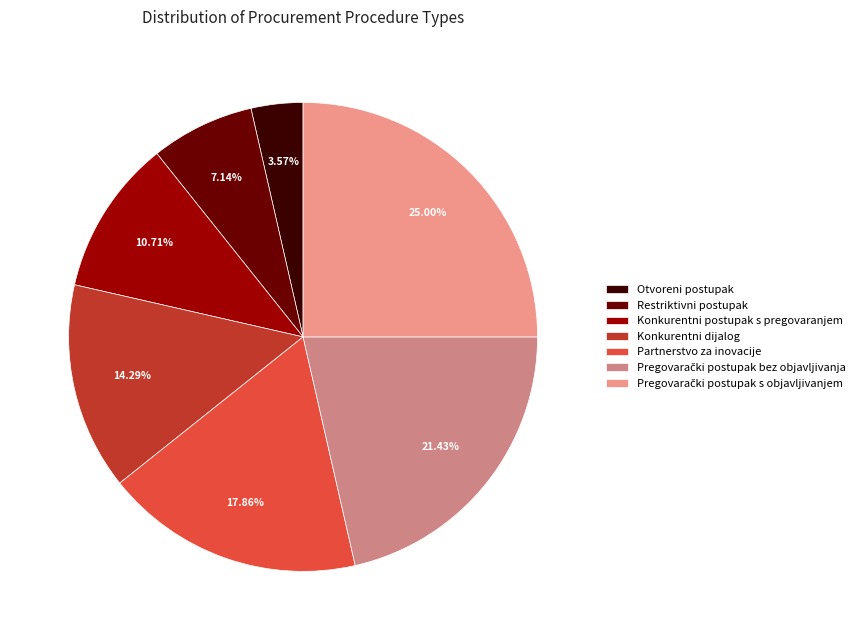

What is the total percentage of Pregovarački postupak s objavljivanjem and Pregovarački postupak bez objavljivanja?

46.4%